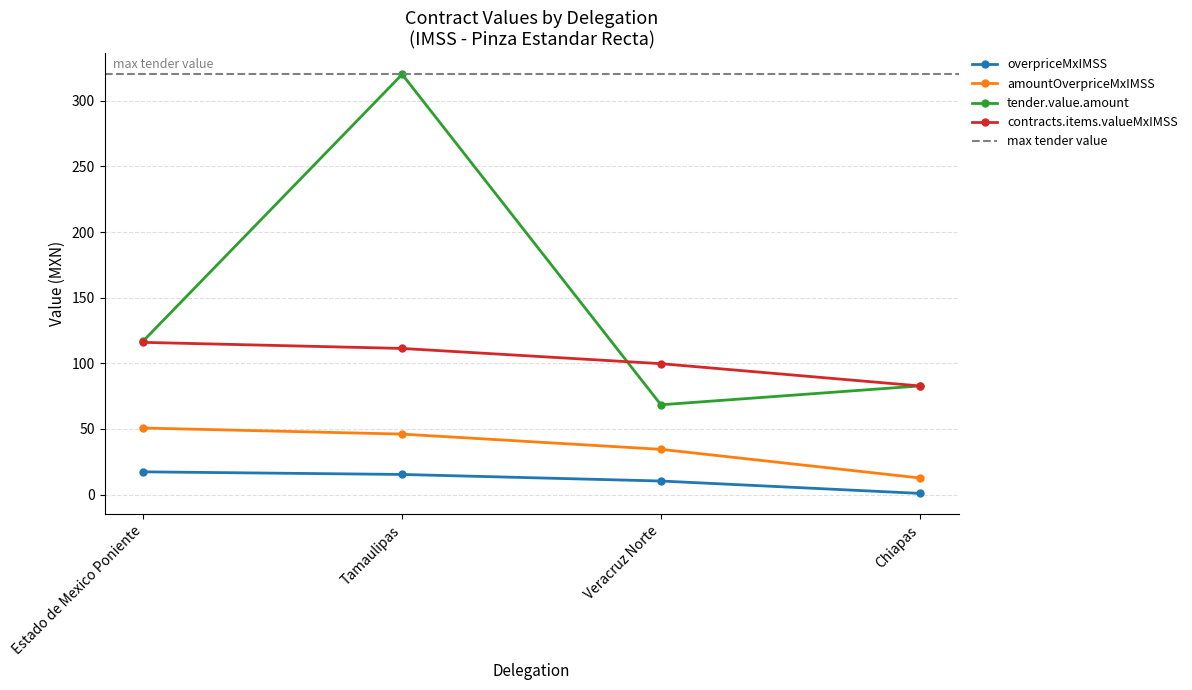

Rank the series at Tamaulipas from highest to lowest value.

tender.value.amount, contracts.items.valueMxIMSS, amountOverpriceMxIMSS, overpriceMxIMSS